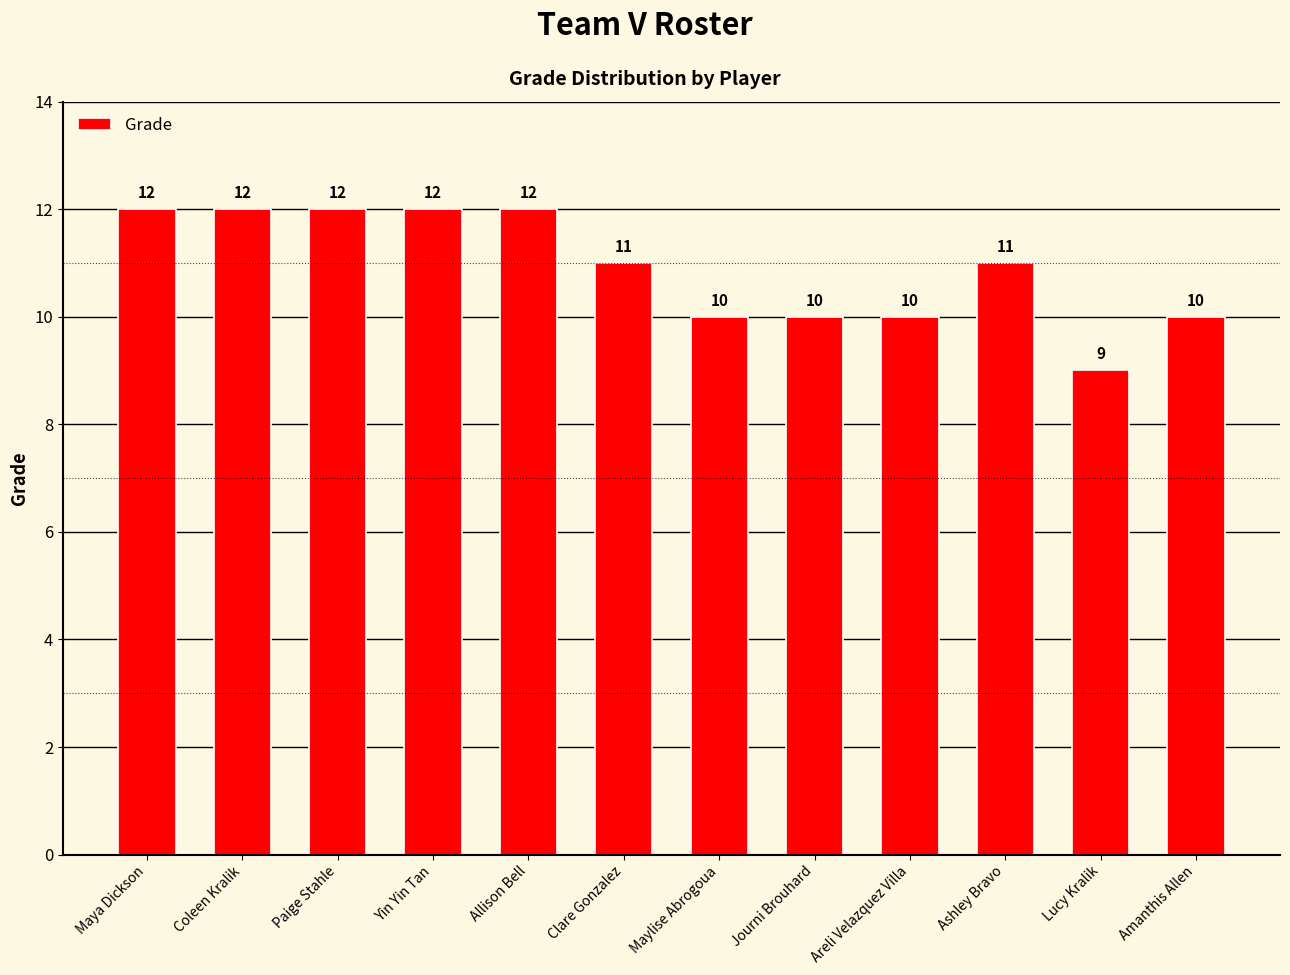

Which category has the lowest value across all series?

Lucy Kralik